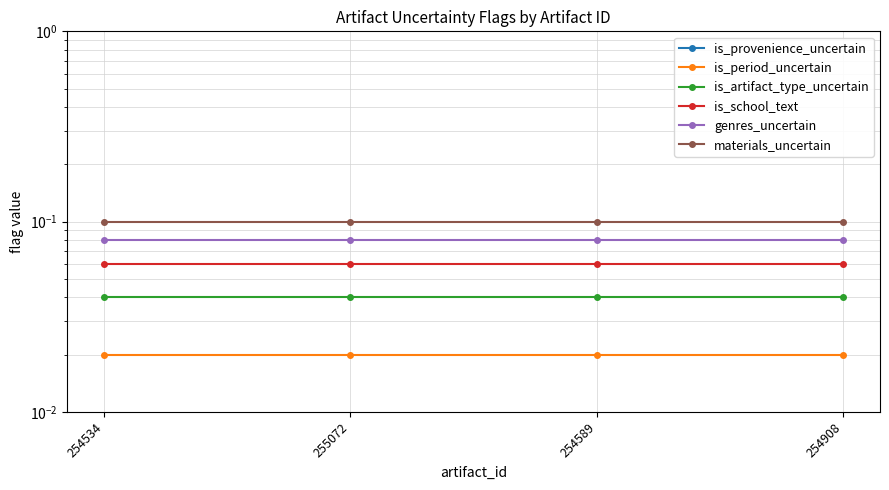

What is the sum of all is_school_text values?

0.2